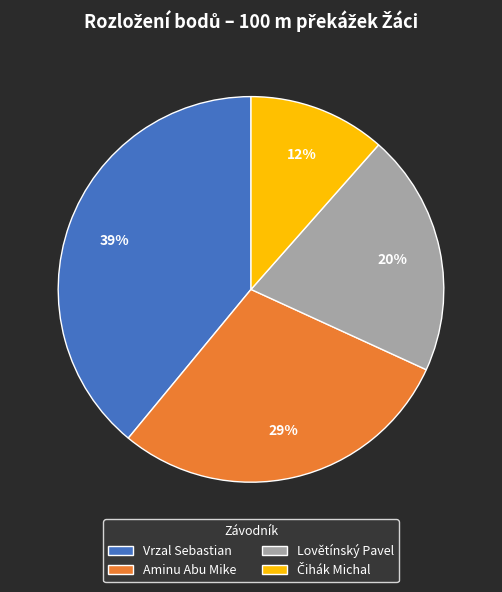

Is the sum of Aminu Abu Mike and Vrzal Sebastian greater than half?

Yes